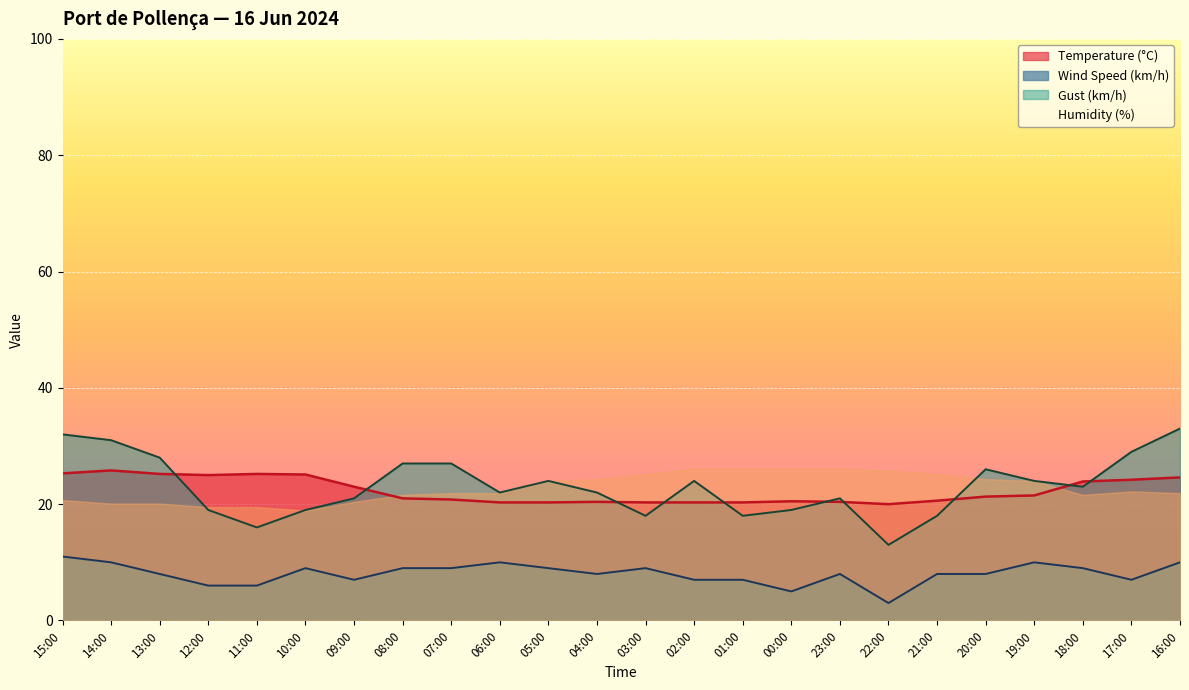

Which series changed the most between 13:00 and 22:00?

Gust (km/h)